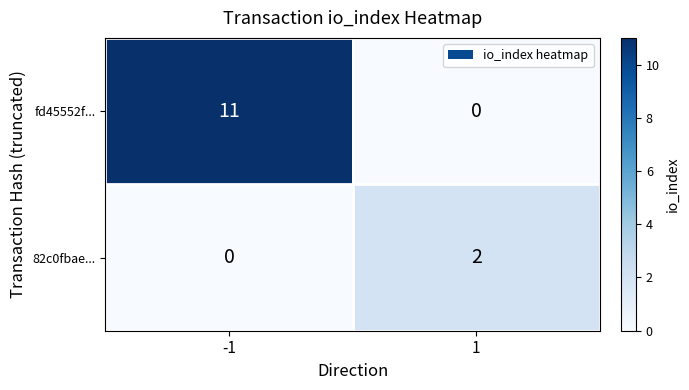

What is the greatest value displayed?

11